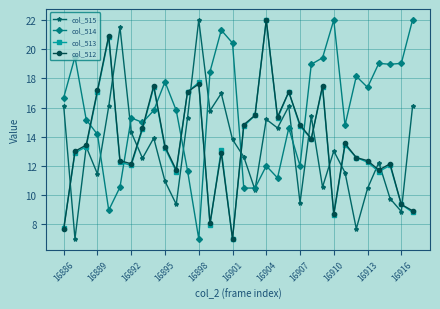

Which series has the largest total across all categories?

col_514